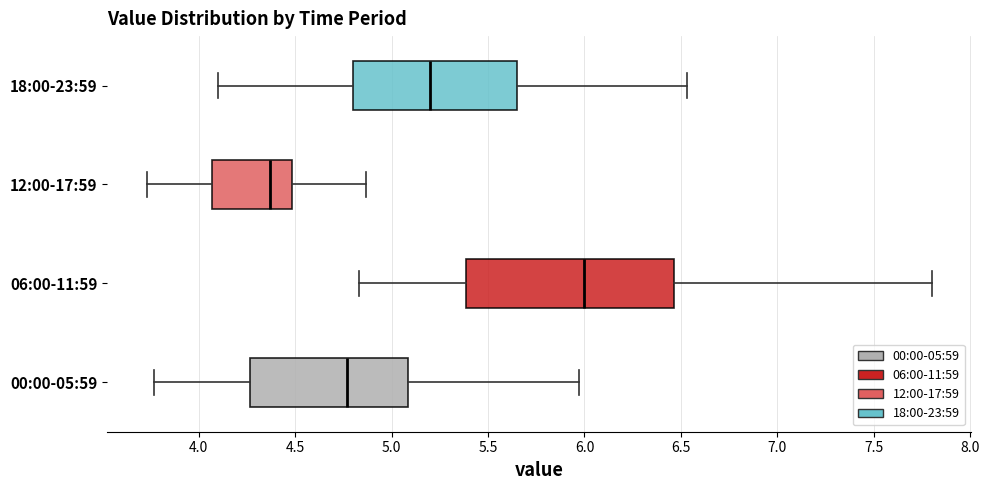

Reading bottom to top, read every box against the x-axis: the position of its median line, the range the box covers, and the ends of its whiskers. The values are not printed on the chart, so give them approximately, as read against the axis.

00:00-05:59: median 4.75, box 4.25 to 5.10, whiskers 3.75 to 5.95
06:00-11:59: median 6.00, box 5.40 to 6.45, whiskers 4.85 to 7.80
12:00-17:59: median 4.35, box 4.05 to 4.50, whiskers 3.75 to 4.85
18:00-23:59: median 5.20, box 4.80 to 5.65, whiskers 4.10 to 6.55